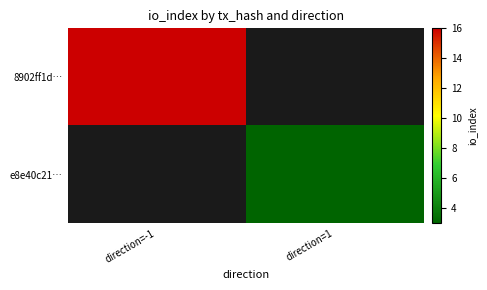

Count the number of categories in the chart.

2